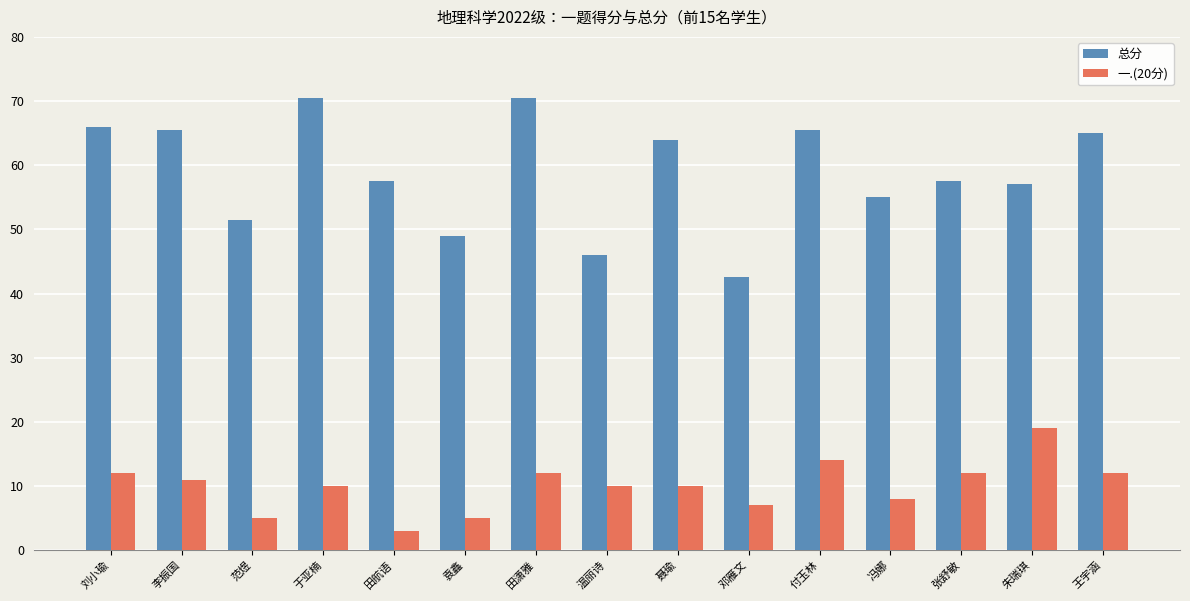

Is it true that 一.(20分) equals 8.4 at 范煜?

False